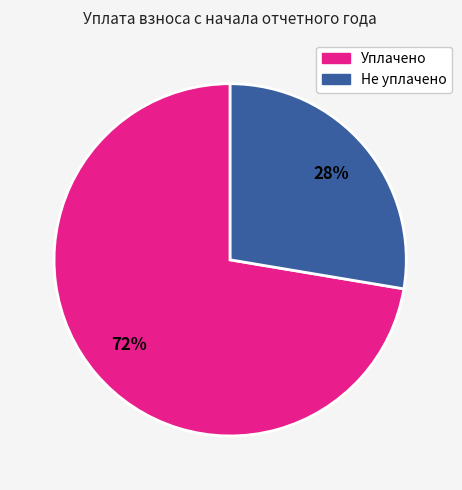

Does any single category account for the majority?

Yes